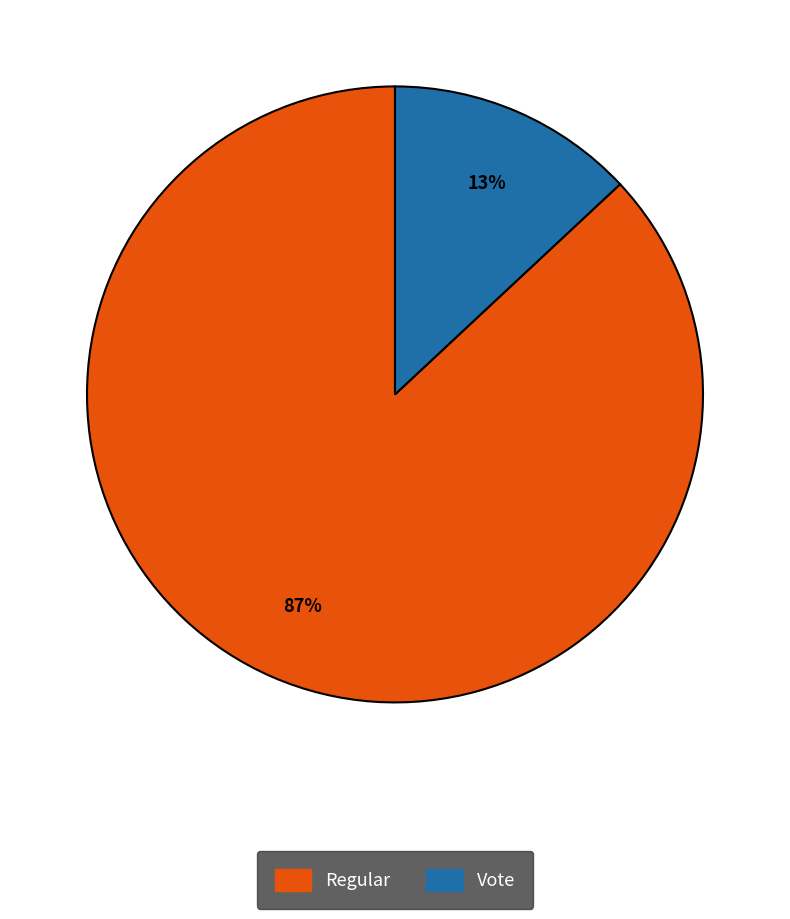

To the nearest percent, what is the difference between the largest and smallest slice percentages?

74%